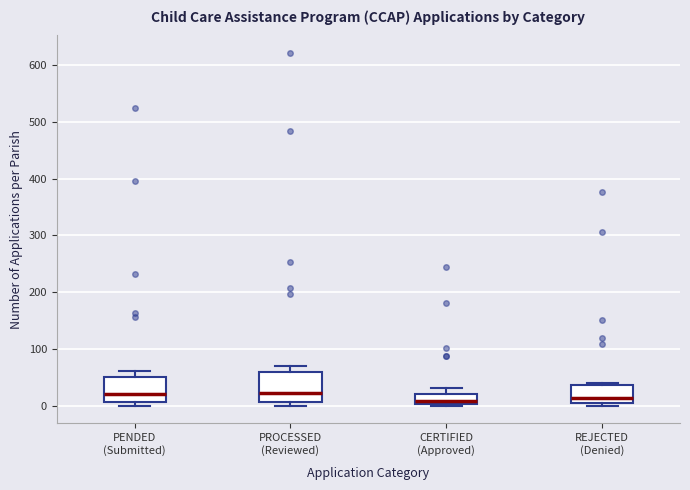

Where is the upper edge of the box for PENDED (Submitted) on the y-axis? The values are not printed on the chart, so give them approximately, as read against the axis.

50